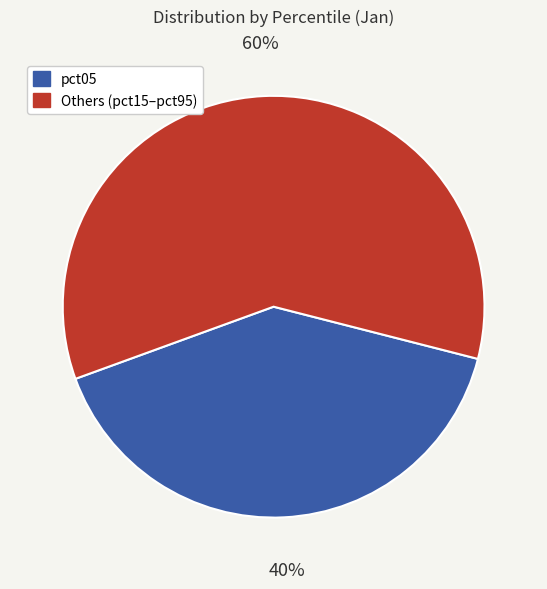

Is there any slice that represents more than half of the pie?

Yes